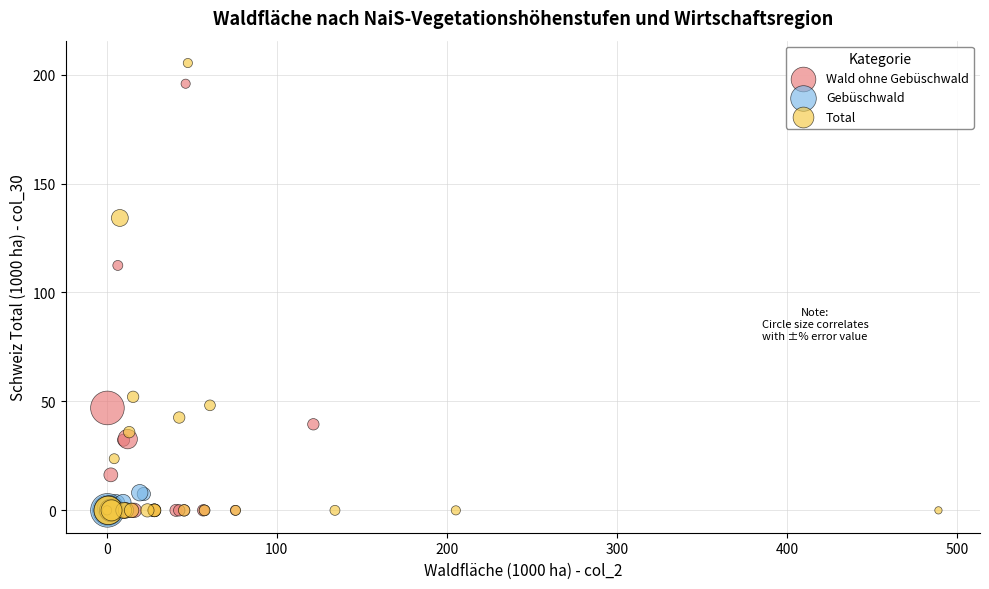

Which series has the largest Y range (max minus min)?

Total